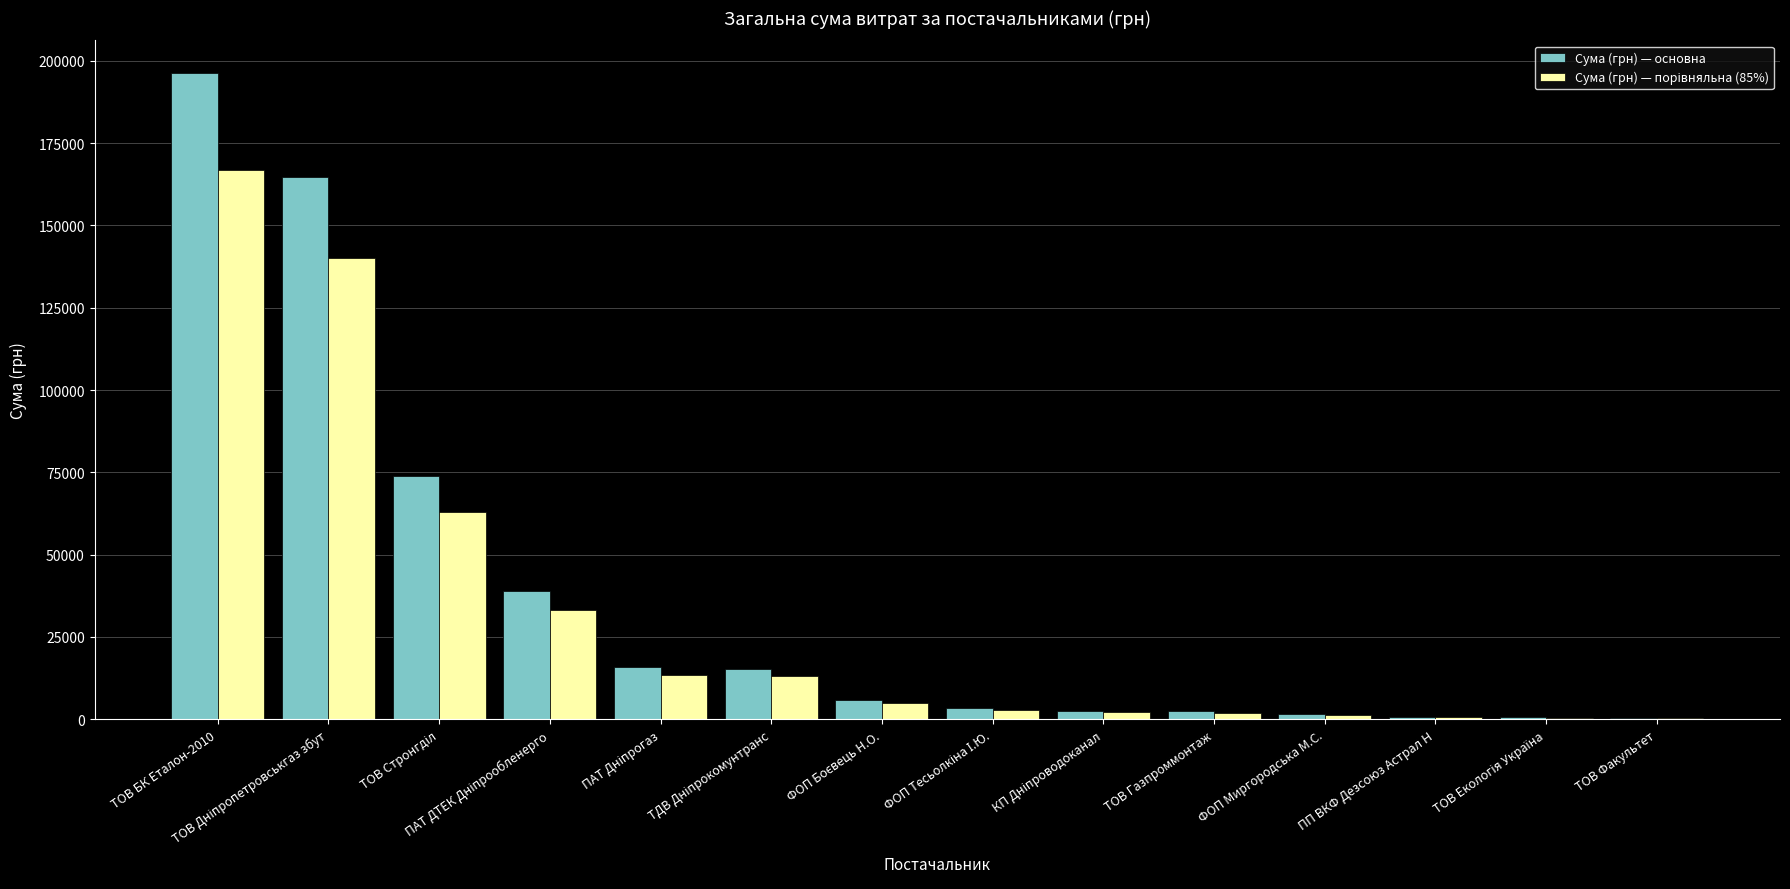

At which category does the chart reach its peak across all series?

ТОВ БК Еталон-2010